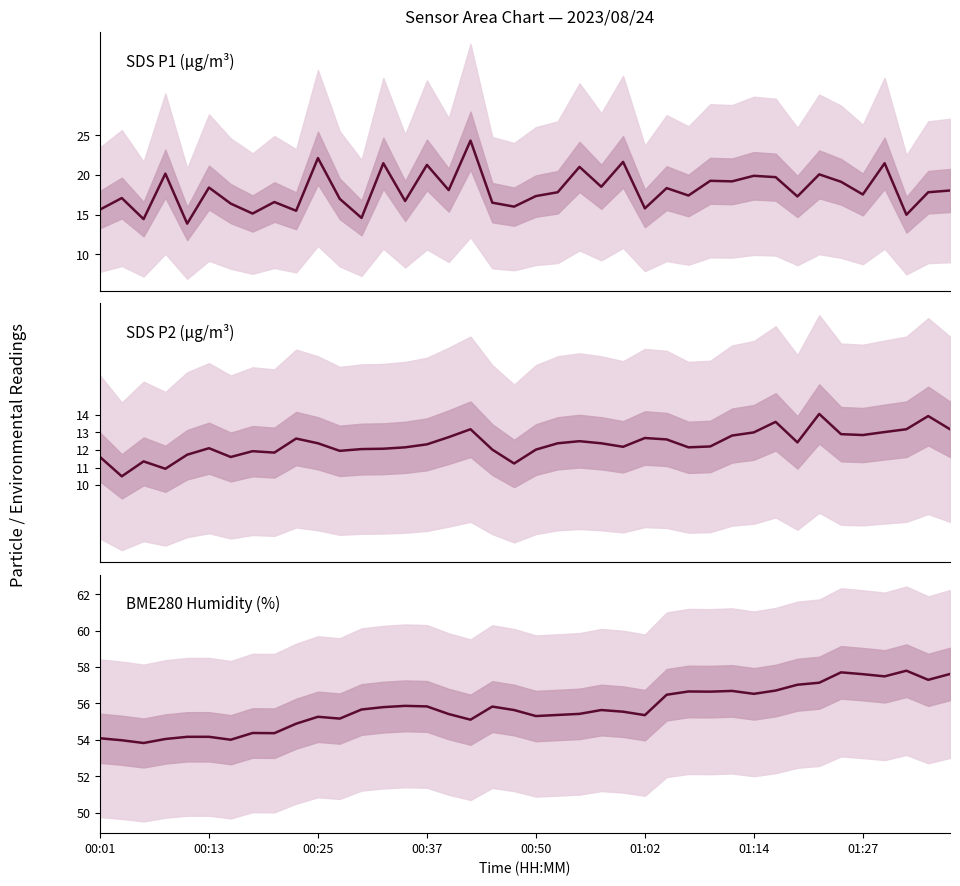

Where is BME280_humidity nearest to the value 55?

9